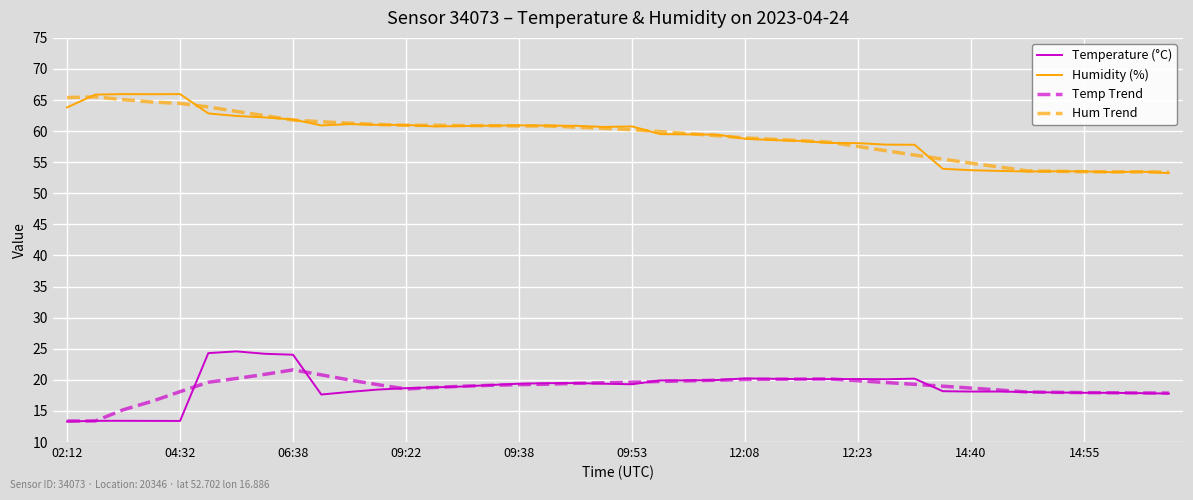

True or false: Temp Trend and Hum Trend cross at least once.

False